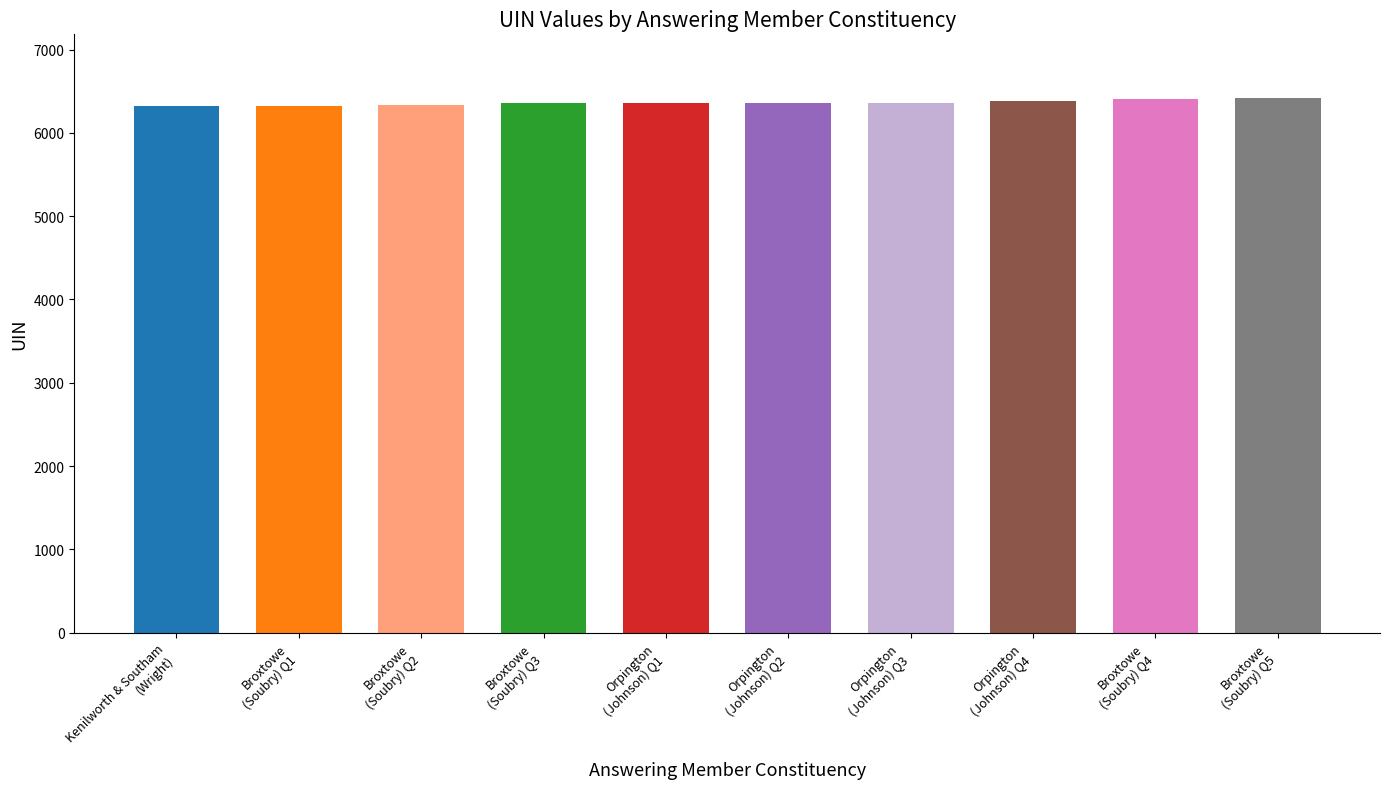

Is it true that the value at Orpington is 4165?

False